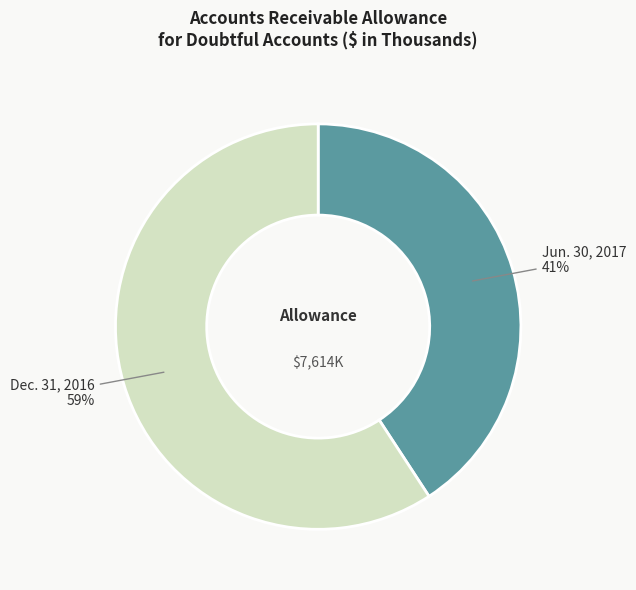

To the nearest percent, what is the difference between the largest and smallest slice percentages?

18%